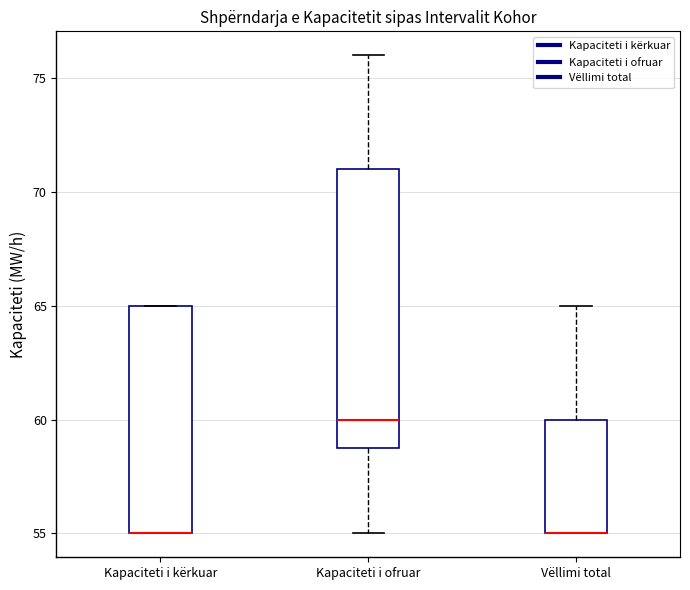

Reading left to right, transcribe this box plot: for each box, give where its median line is, the range the box spans, and where its two whiskers end, as read against the y-axis. The values are not printed on the chart, so give them approximately, as read against the axis.

Kapaciteti i kërkuar: median 55 (drawn on the box's lower edge), box 55 to 65, whiskers 55 to 65
Kapaciteti i ofruar: median 60, box 59 to 71, whiskers 55 to 76
Vëllimi total: median 55 (drawn on the box's lower edge), box 55 to 60, whiskers 55 to 65